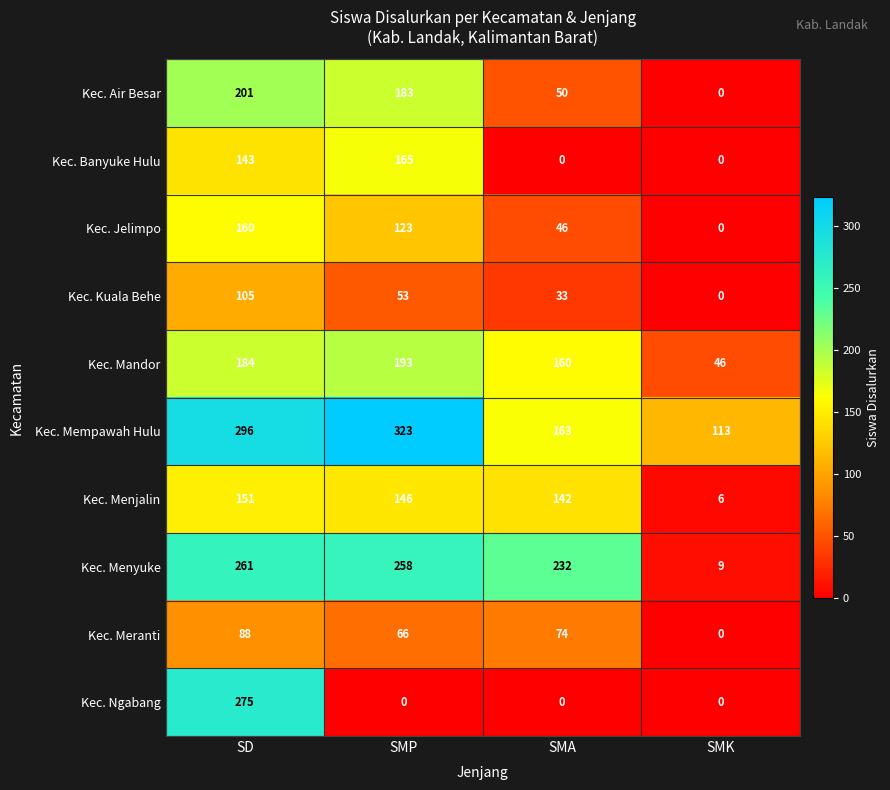

What is the spread (max minus min) of values at SMK?

113